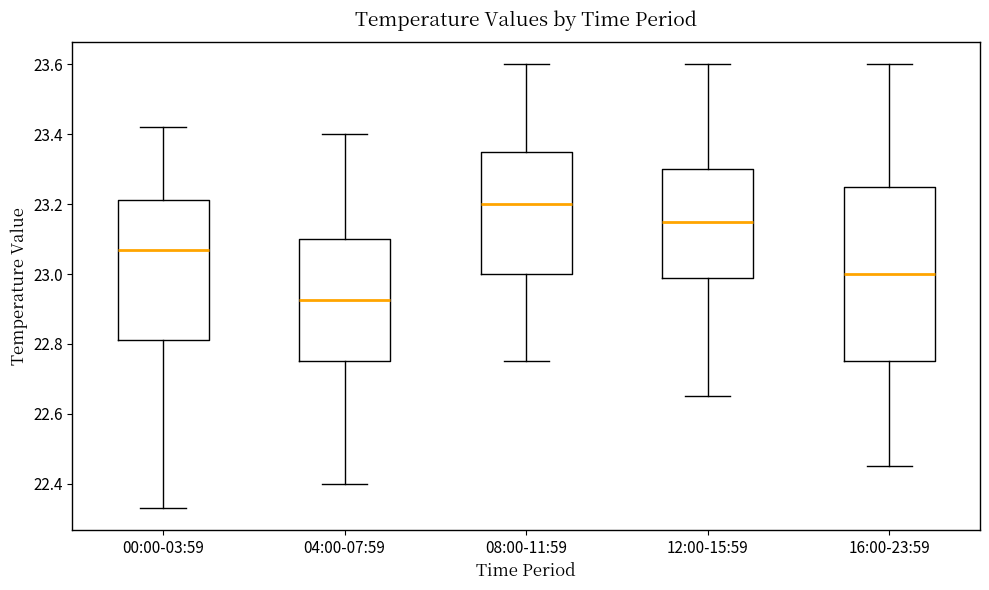

Reading left to right, read every box against the y-axis: the position of its median line, the range the box covers, and the ends of its whiskers. The values are not printed on the chart, so give them approximately, as read against the axis.

00:00-03:59: median 23.08, box 22.82 to 23.22, whiskers 22.34 to 23.42
04:00-07:59: median 22.92, box 22.76 to 23.10, whiskers 22.40 to 23.40
08:00-11:59: median 23.20, box 23.00 to 23.36, whiskers 22.76 to 23.60
12:00-15:59: median 23.16, box 22.98 to 23.30, whiskers 22.66 to 23.60
16:00-23:59: median 23.00, box 22.76 to 23.26, whiskers 22.46 to 23.60